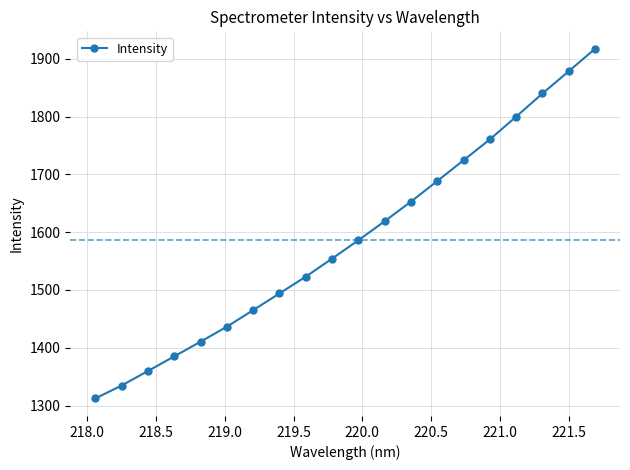

What is the value of the 14th point from the left?

1688.5